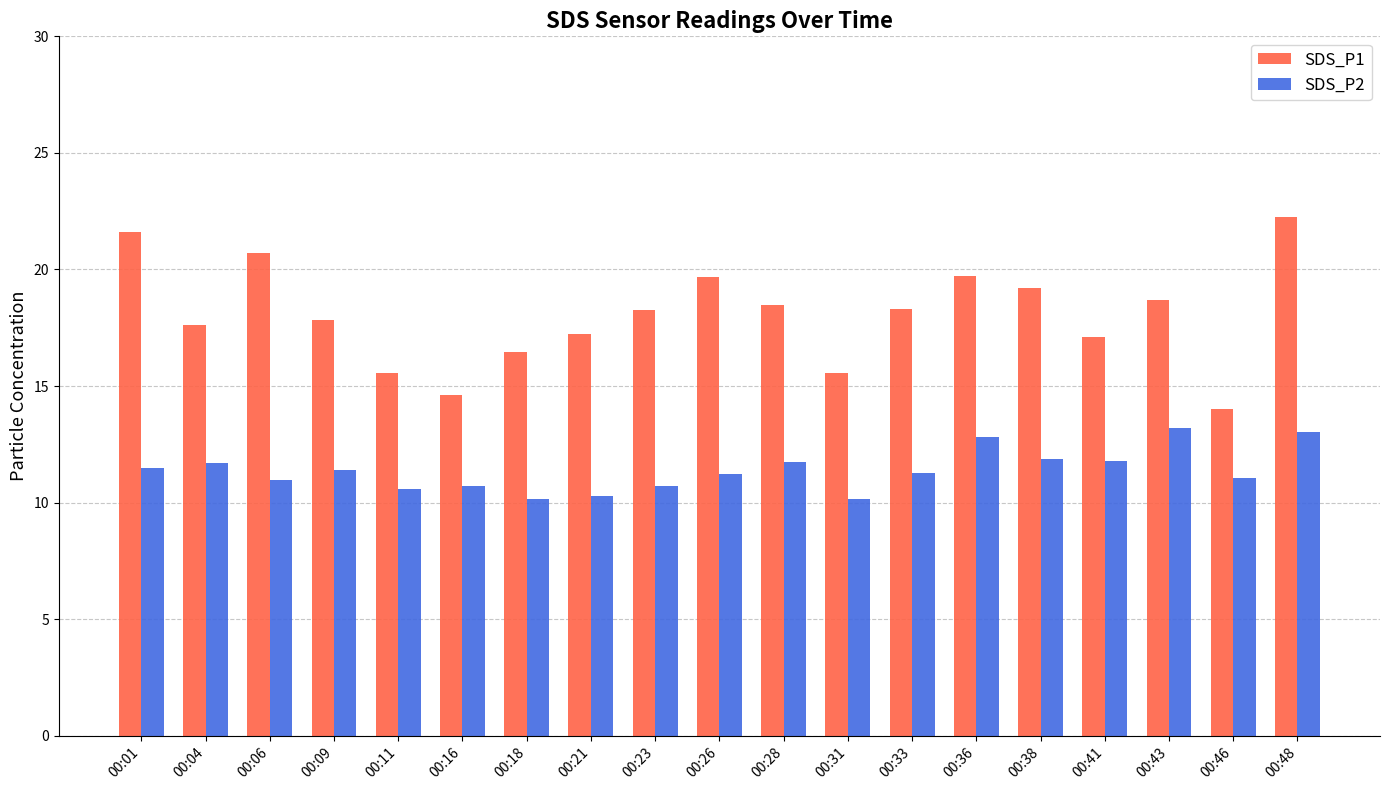

What is the sum of the SDS_P1 values at 00:04 and 00:31?

33.2